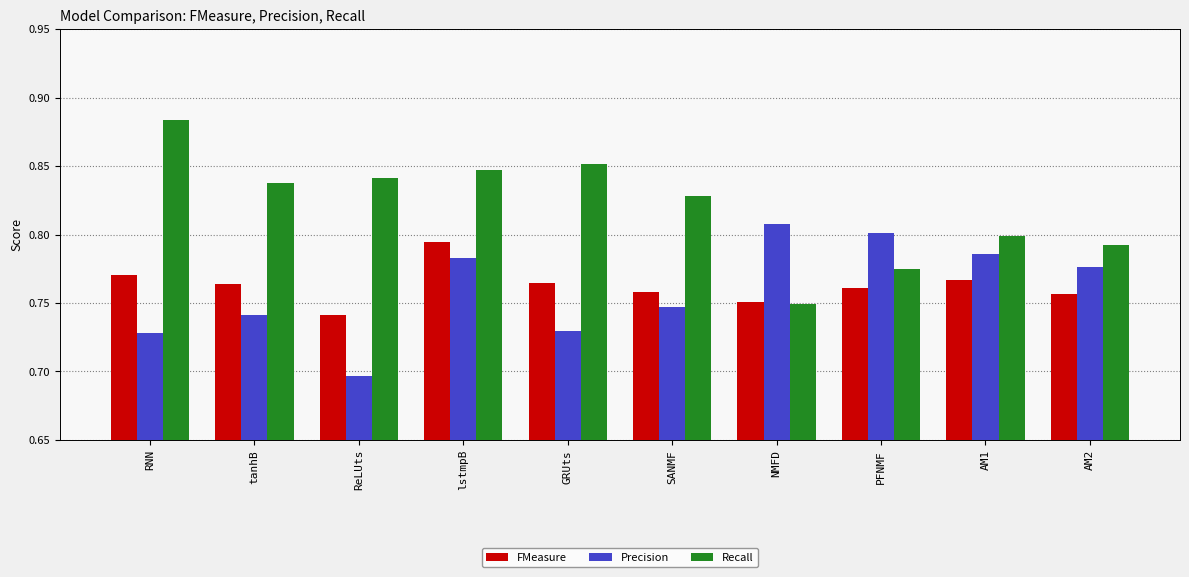

At AM2, list the series in order from largest to smallest.

Recall, Precision, FMeasure